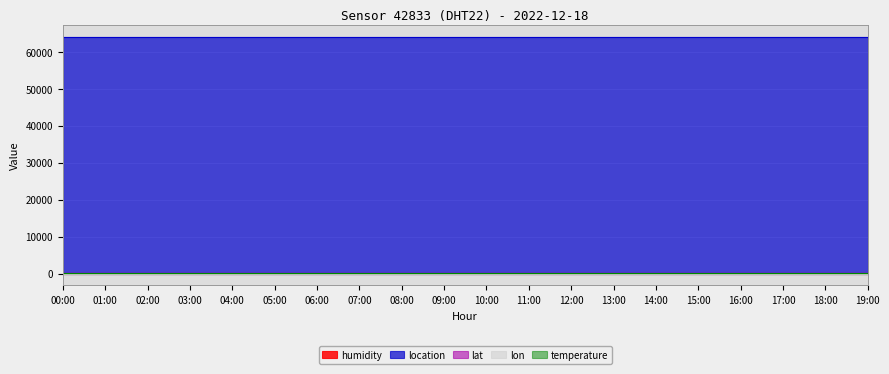

True or false: location and humidity intersect in this chart.

False